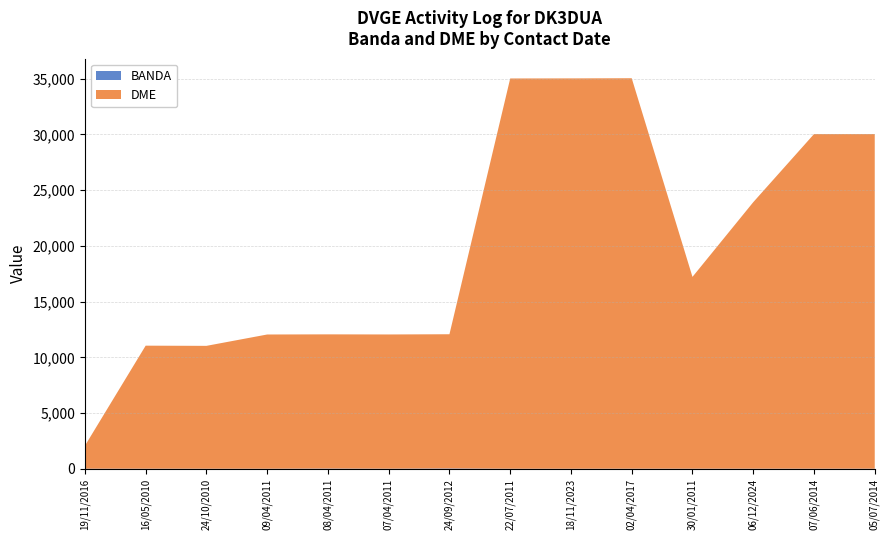

Reading left to right, transcribe all the data shown in this chart.

BANDA: 19/11/2016=20	16/05/2010=20	24/10/2010=17	09/04/2011=17	08/04/2011=30	07/04/2011=20	24/09/2012=40	22/07/2011=17	18/11/2023=15	02/04/2017=20	30/01/2011=20	06/12/2024=20	07/06/2014=20	05/07/2014=20
DME: 19/11/2016=2055	16/05/2010=11035	24/10/2010=11021	09/04/2011=12040	08/04/2011=12040	07/04/2011=12040	24/09/2012=12040	22/07/2011=35007	18/11/2023=35016	02/04/2017=35026	30/01/2011=17206	06/12/2024=23904	07/06/2014=30015	05/07/2014=30015